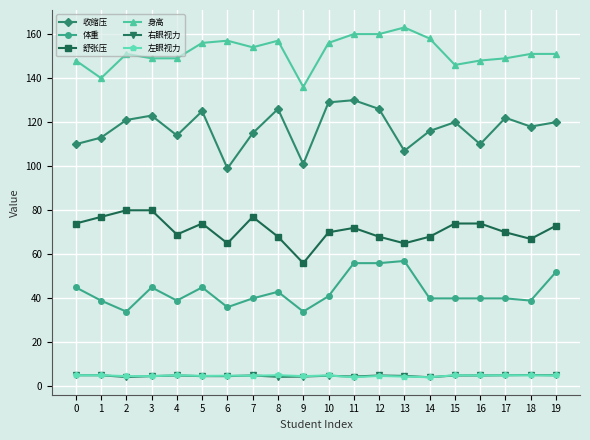

True or false: 右眼视力 has more than 0 points higher than both neighbors.

True